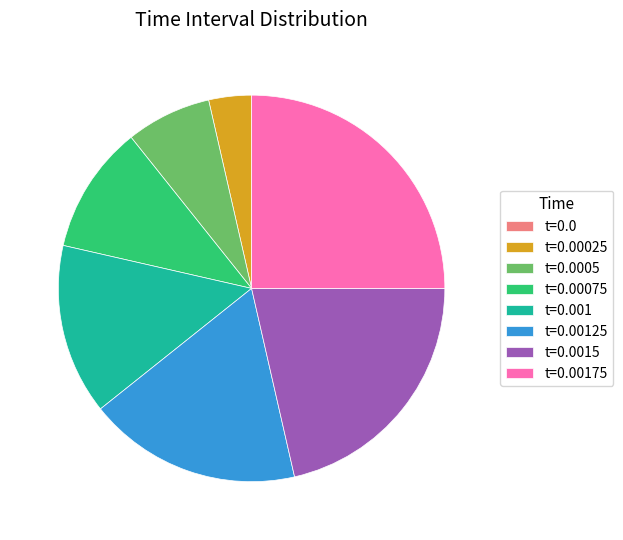

Is there any slice that represents more than half of the pie?

No